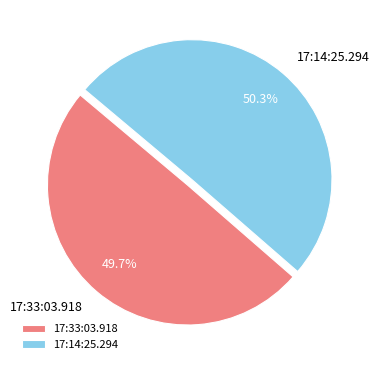

Rank the categories by value from lowest to highest.

17:33:03.918, 17:14:25.294